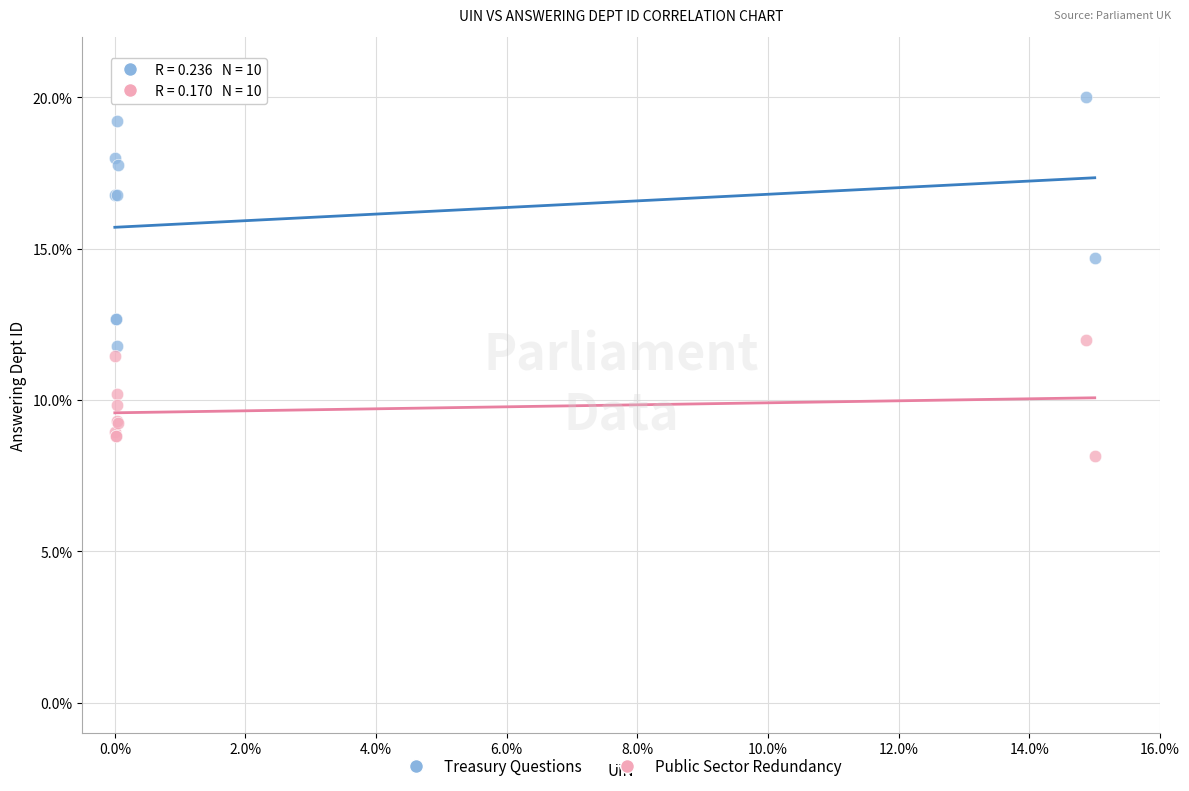

Which series contains the highest Y value?

Treasury Questions